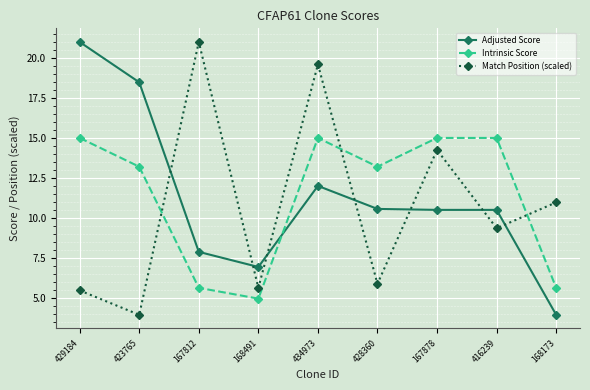

At which label does Adjusted Score first exceed 10?

429184